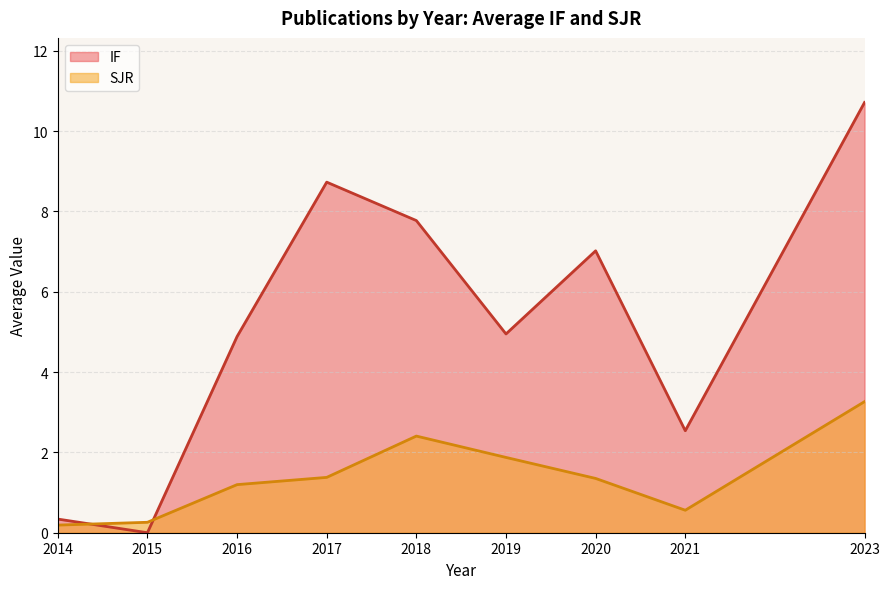

How many points are lower than both their immediate neighbors (excluding endpoints)?

3